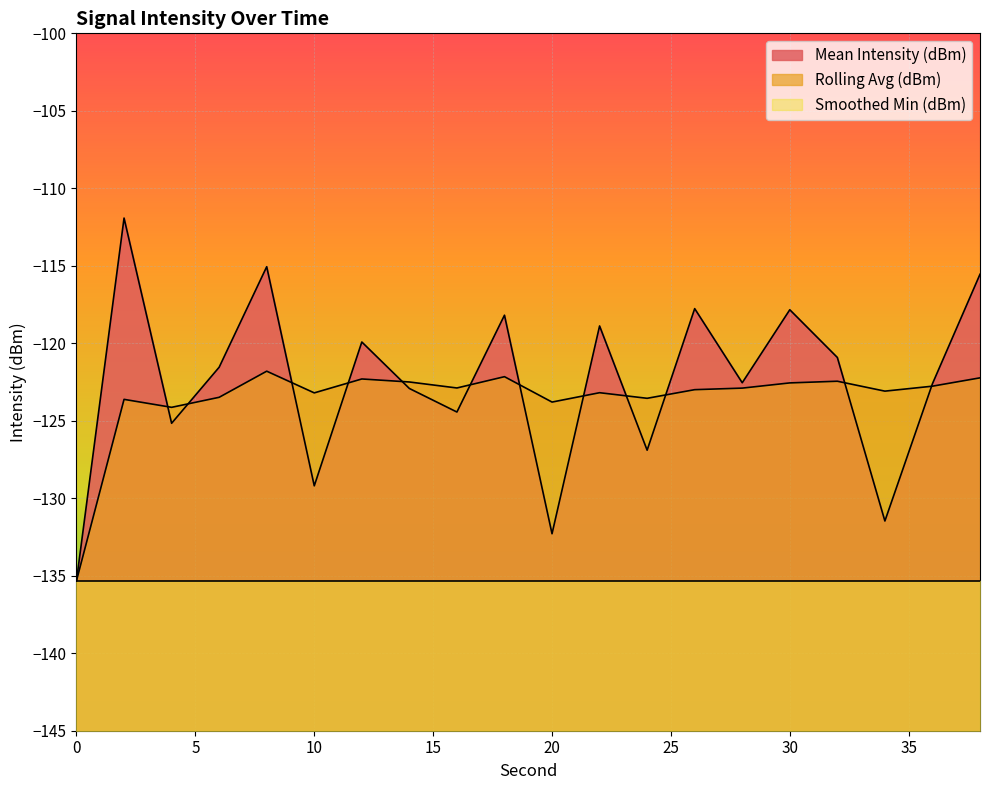

Is it true that Mean Intensity (dBm) line equals -198.5 at 30?

False